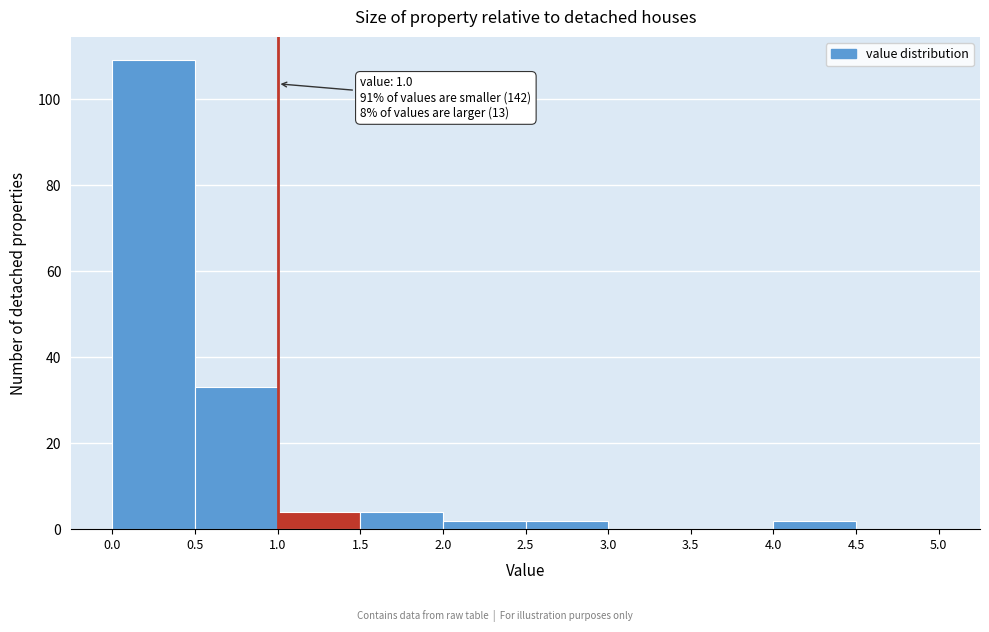

Which range on the x-axis has the tallest bar?

0.0 to 0.5